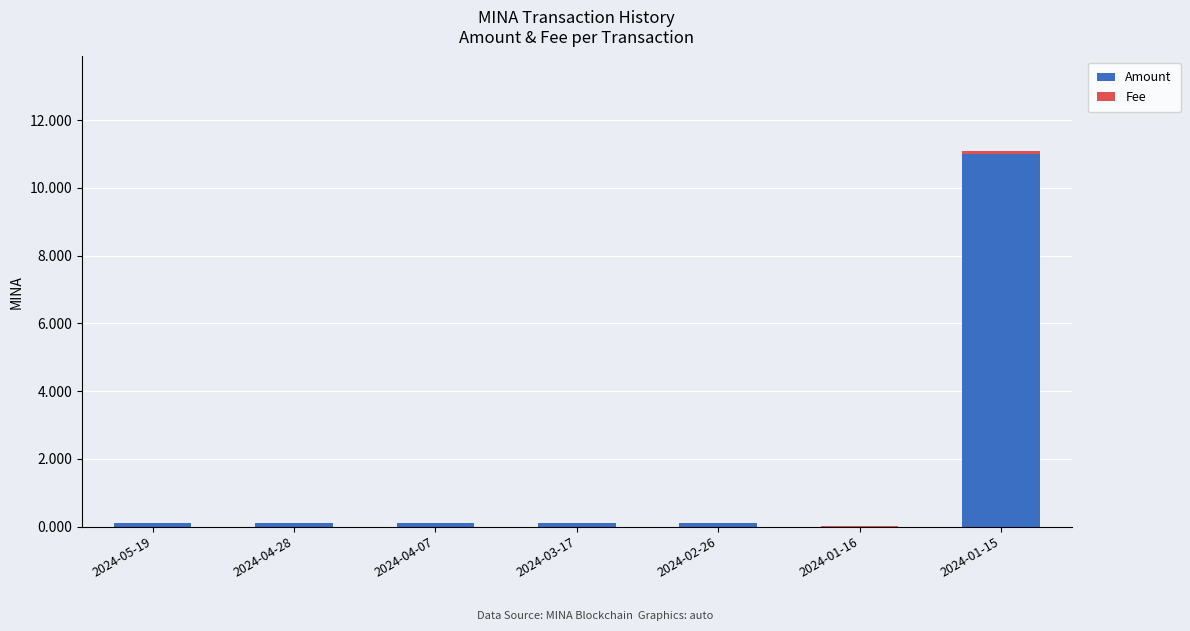

What is the maximum value for Amount?

11.0